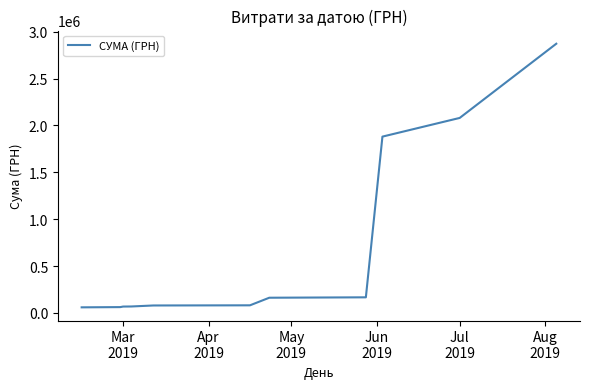

What is the greatest value displayed?

2871578.0